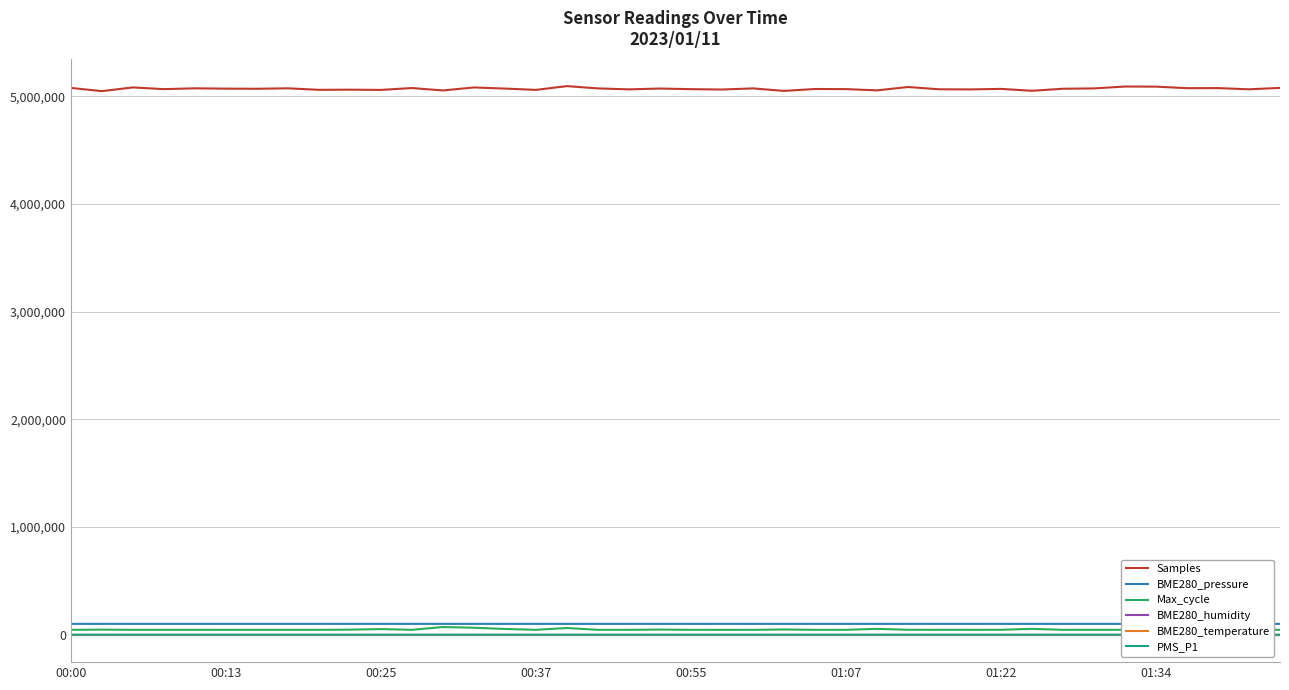

True or false: BME280_temperature and Samples cross at least once.

False